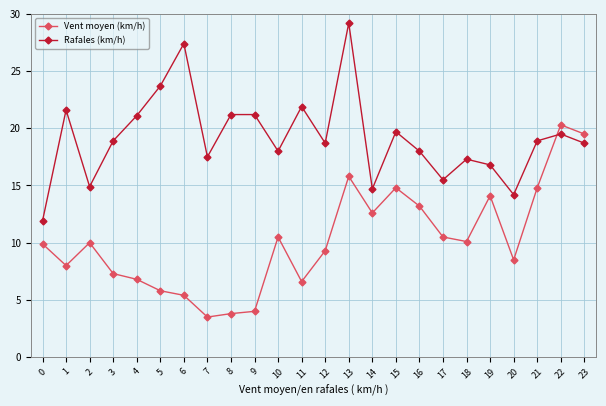

What is the value of the Rafales (km/h) point at the 3rd from the left?

14.9